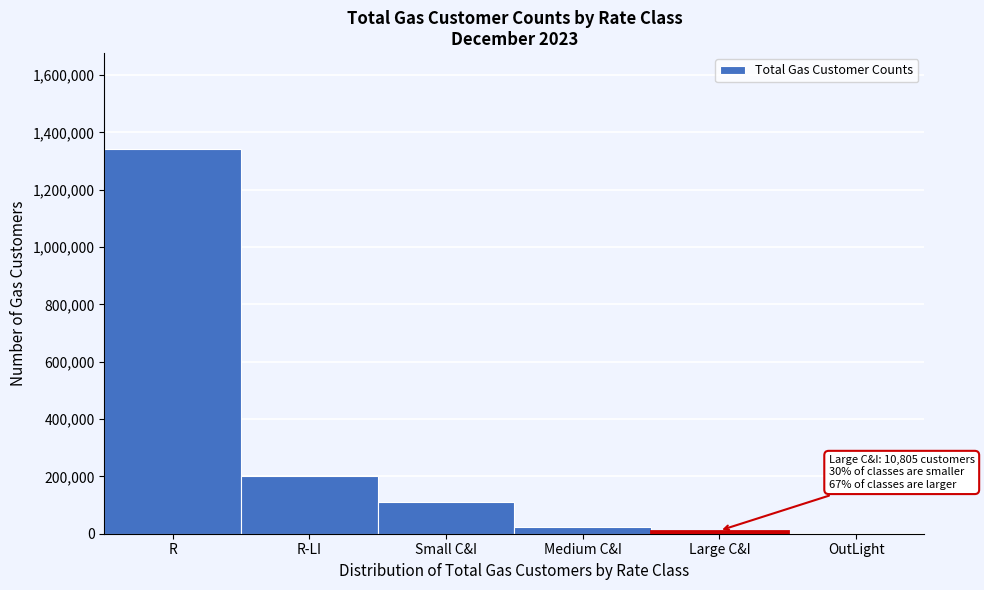

Reading left to right, list all the values displayed in this chart.

R=1341320	R-LI=200843	Small C&I=111030	Medium C&I=24611	Large C&I=10805	OutLight=0